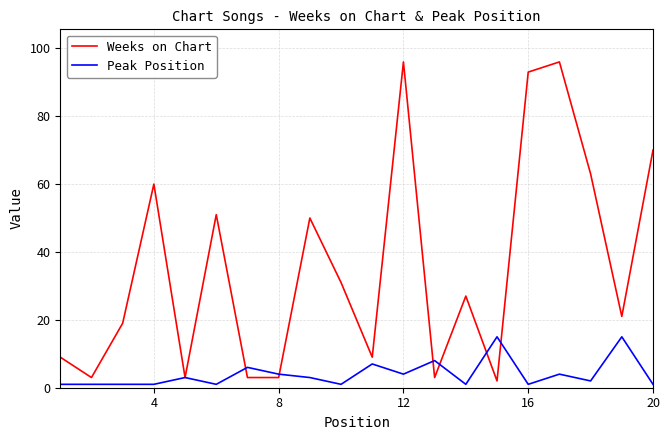

Which series has the largest total across all categories?

Weeks on Chart